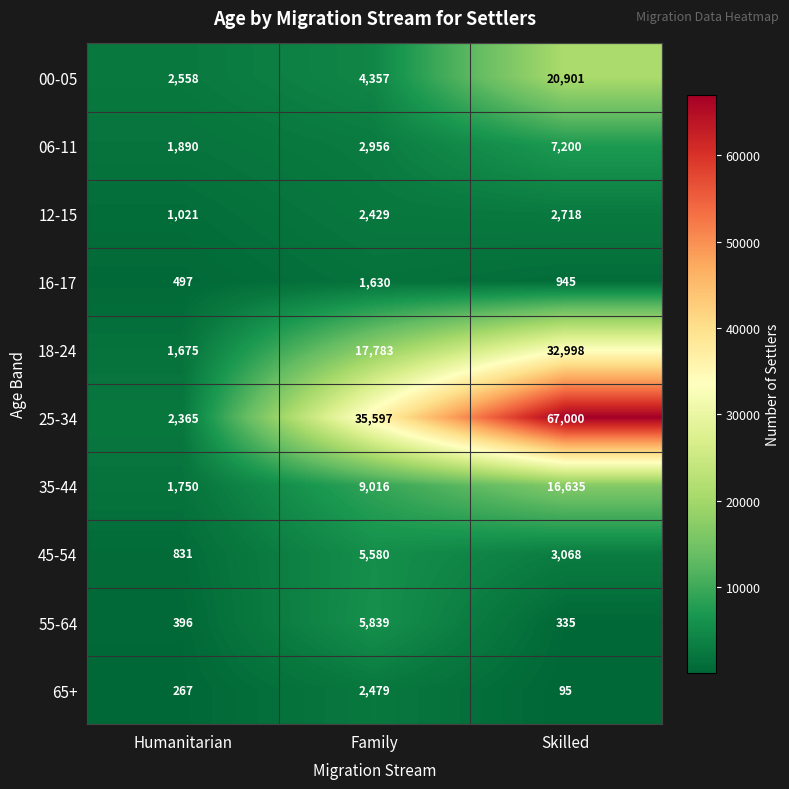

Is it true that 00-05 equals 20901 at Skilled?

True